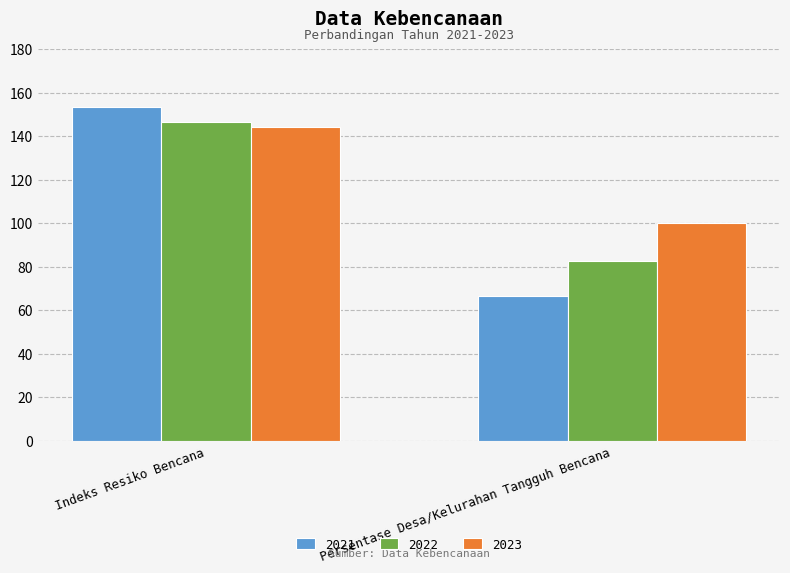

Reading left to right, list all the values displayed in this chart.

2021: 153.3	66.7
2022: 146.7	82.7
2023: 144.4	100.0